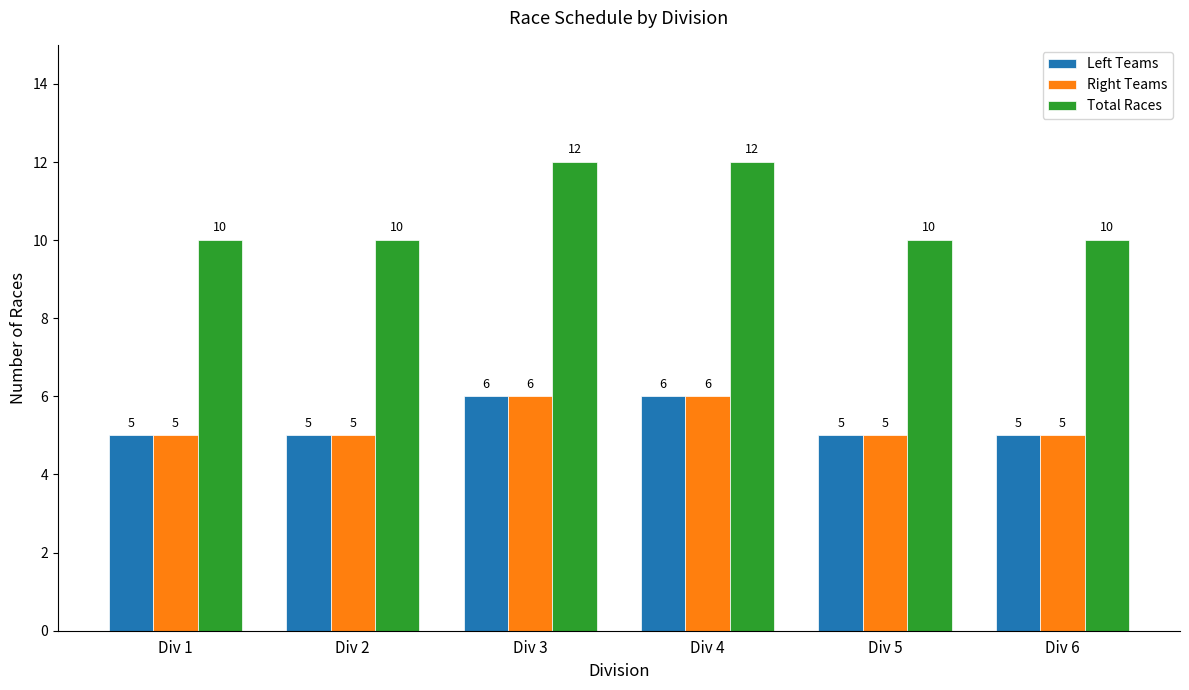

Reading left to right, transcribe all the data shown in this chart.

Left Teams: Div 1=5	Div 2=5	Div 3=6	Div 4=6	Div 5=5	Div 6=5
Right Teams: Div 1=5	Div 2=5	Div 3=6	Div 4=6	Div 5=5	Div 6=5
Total Races: Div 1=10	Div 2=10	Div 3=12	Div 4=12	Div 5=10	Div 6=10